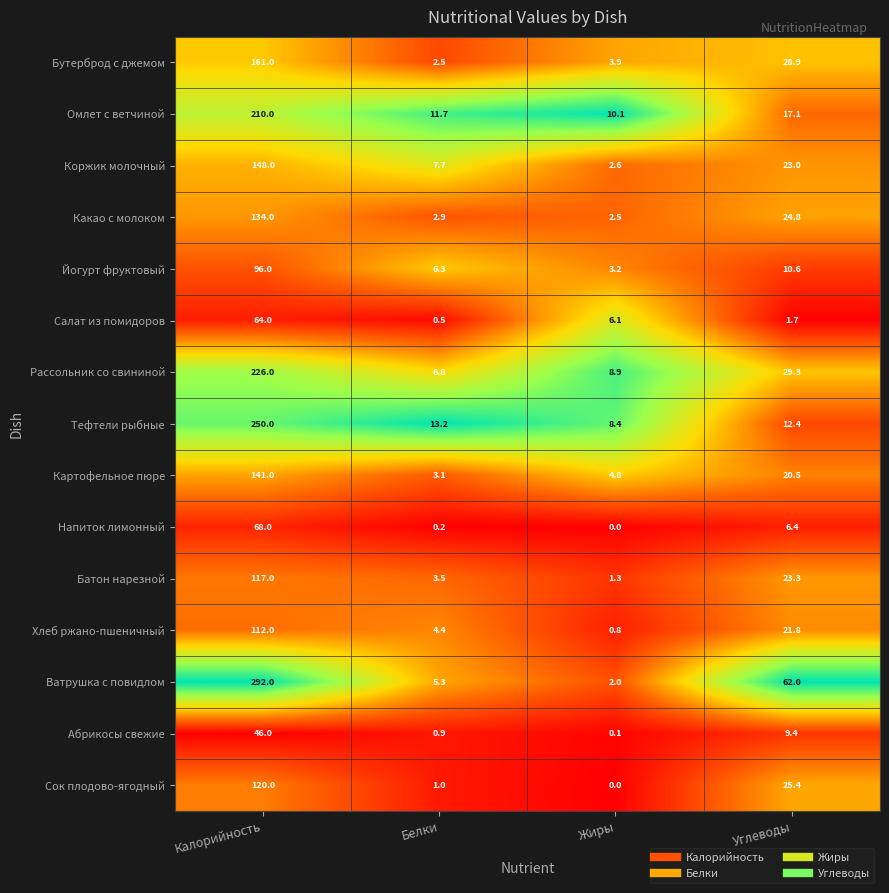

What is the maximum value shown in the chart?

292.0